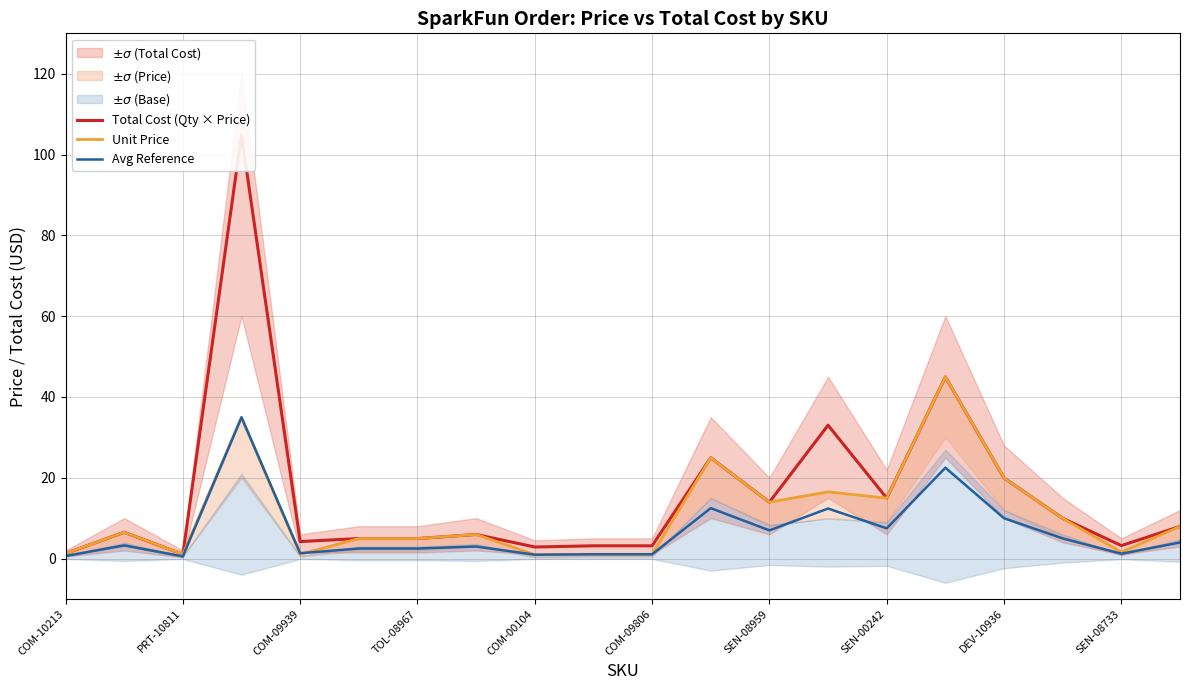

Is it true that Avg Reference equals 0.5 at PRT-10811?

True